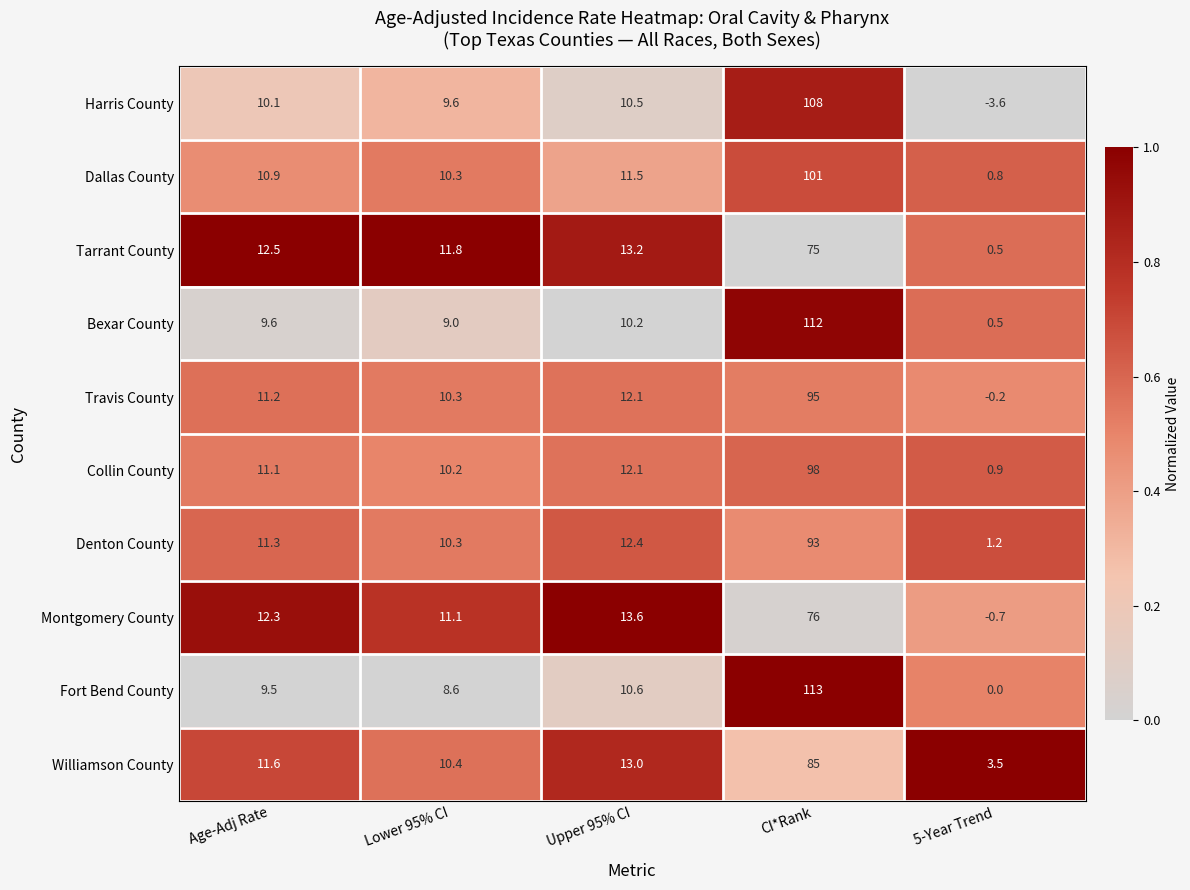

What is the total value across all series at Age-Adj Rate?

110.1